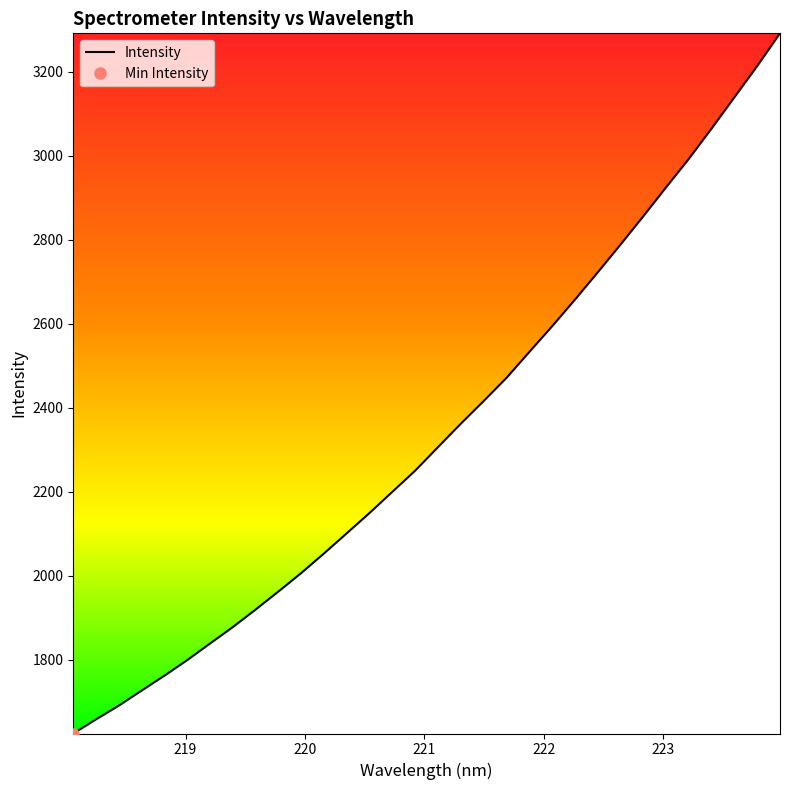

What is the maximum value for Intensity?

3291.7